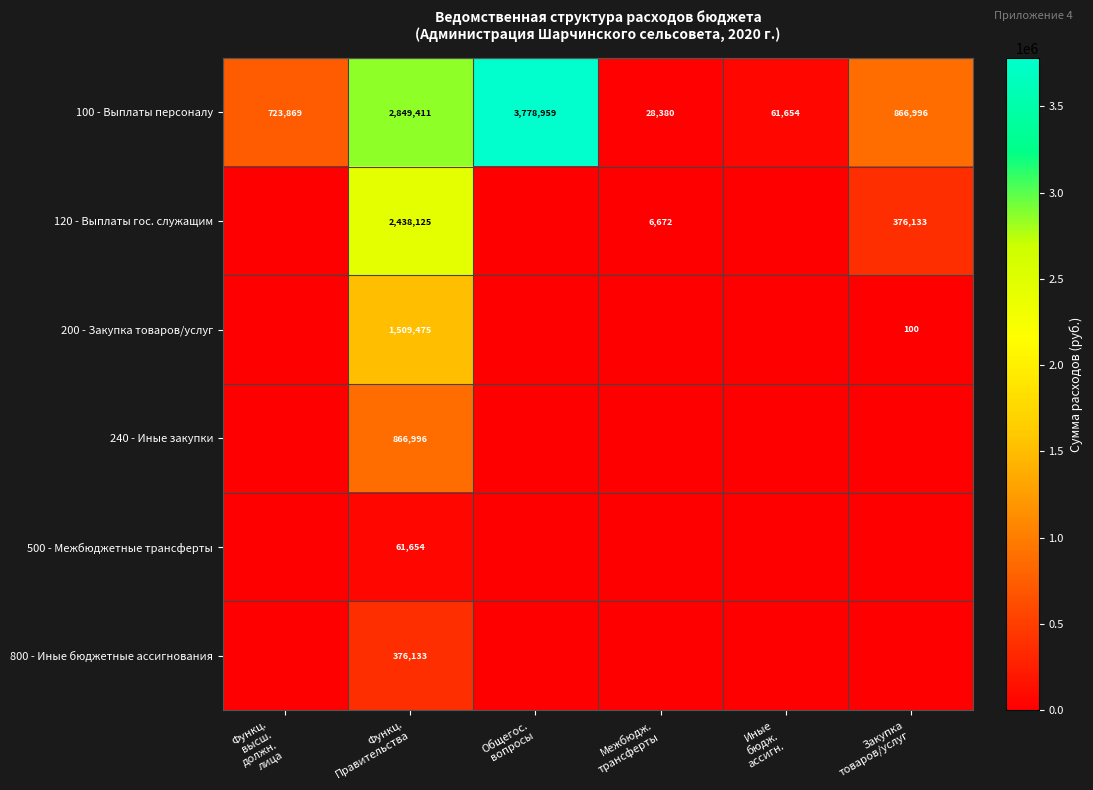

Which label corresponds to the largest value in the chart?

Общегос.
вопросы